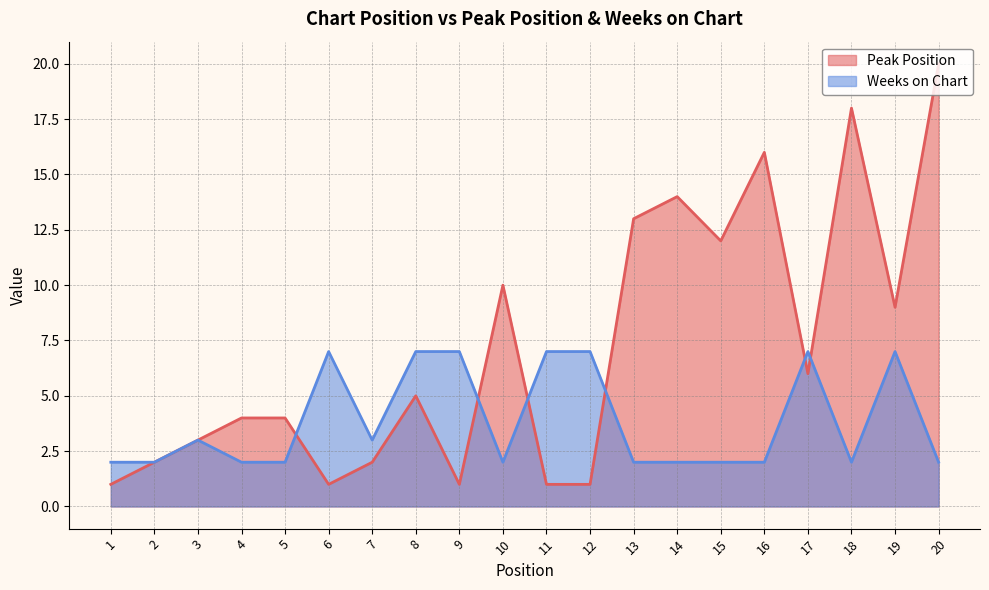

The Peak Position series shows 4 at 10. True or false?

False